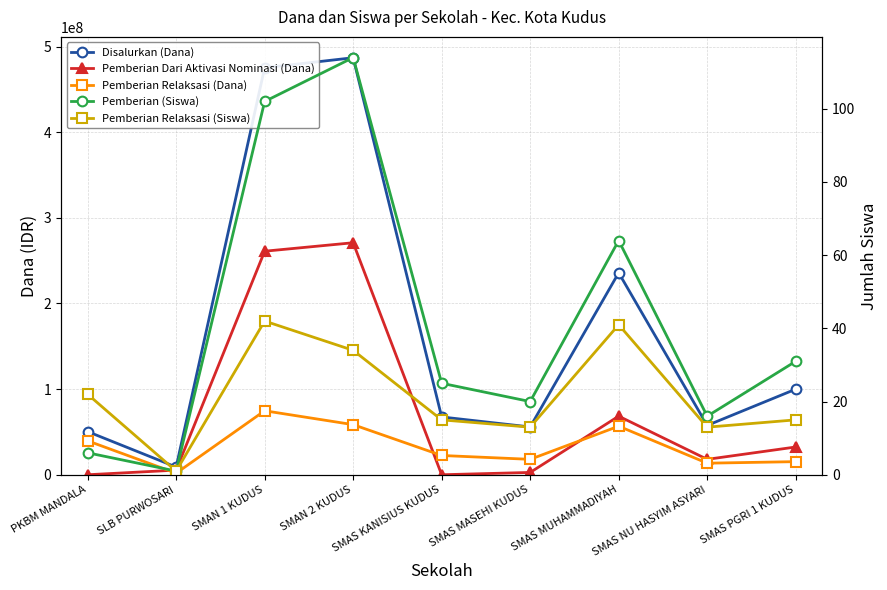

What is the value of the Pemberian Dari Aktivasi Nominasi (Dana) point at the 2nd from the left?

5400000